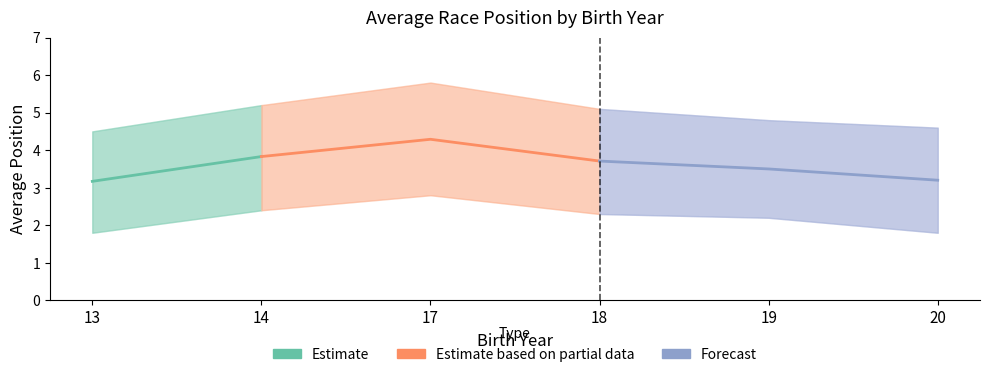

Reading left to right, extract all data points from this chart.

Avg Position (Girls): 3.2	3.8	4.3	3.7	3.5	3.2
Avg Position Upper: 4.5	5.2	5.8	5.1	4.8	4.6
Avg Position Lower: 1.8	2.4	2.8	2.3	2.2	1.8